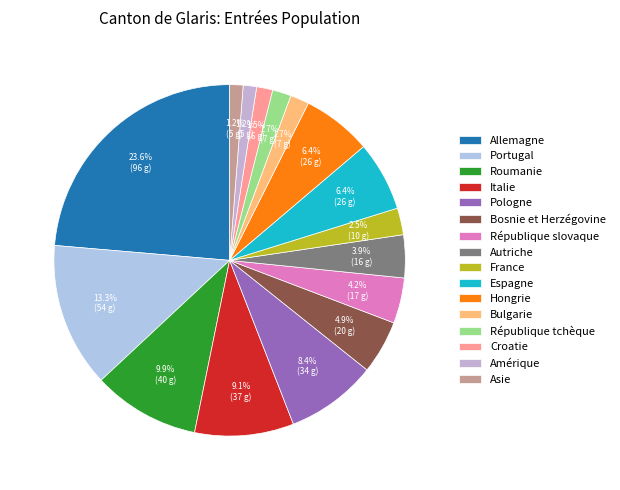

Does Bulgarie represent more than half of the total?

No